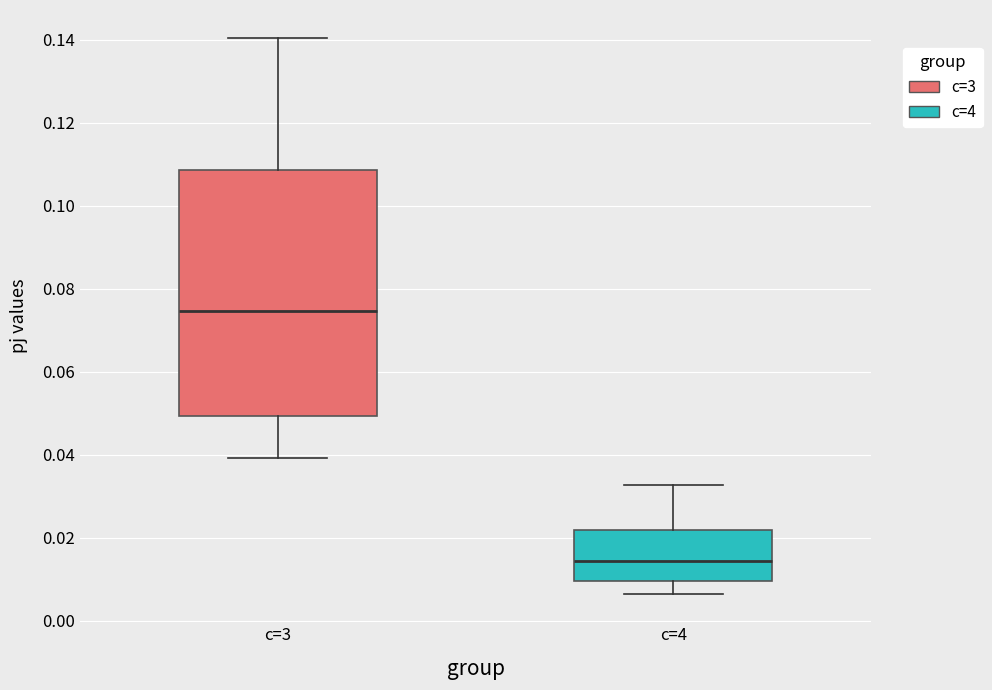

Which box is the tallest, from its lower edge to its upper edge?

c=3